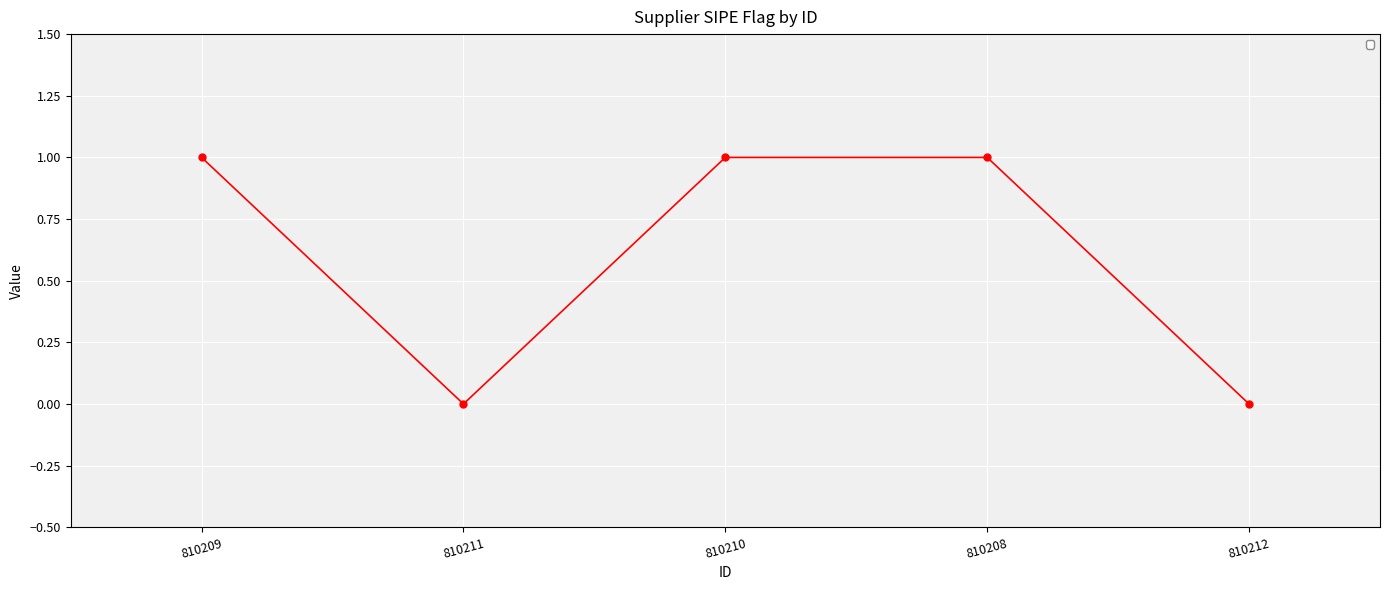

What is the sum of the values at 810208 and 810209?

2